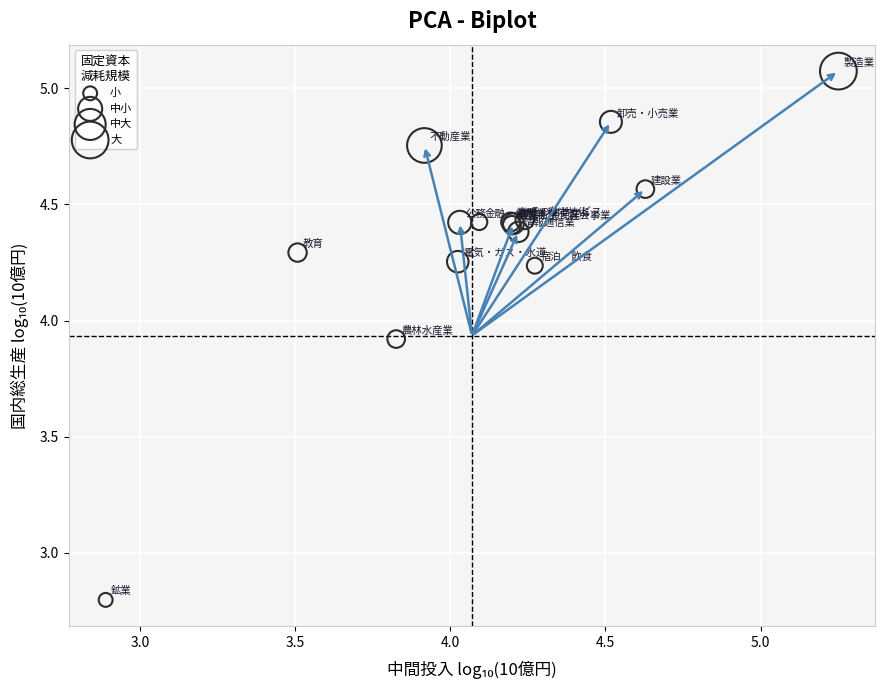

What Y value in the scatter plot is closest to 3?

2.8